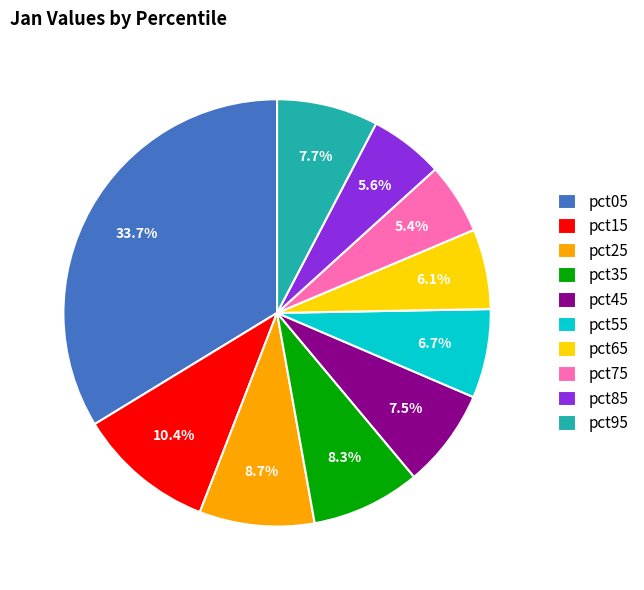

Is pct55 the majority of the pie?

No